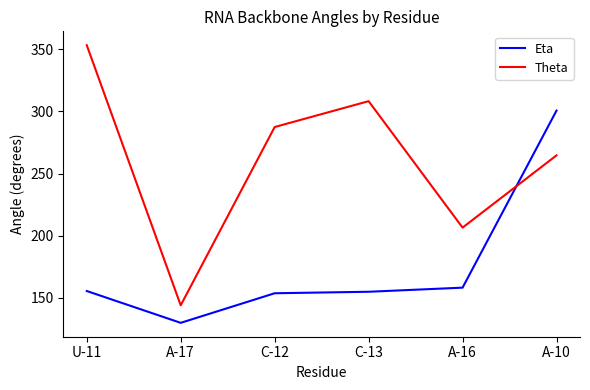

At how many categories does at least one series exceed 306?

2